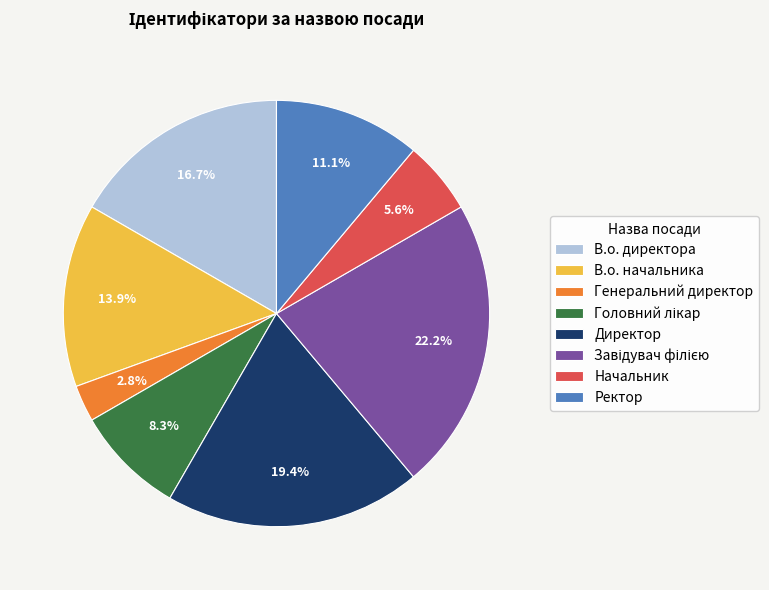

Combined, do В.о. начальника and Начальник account for over 50%?

No